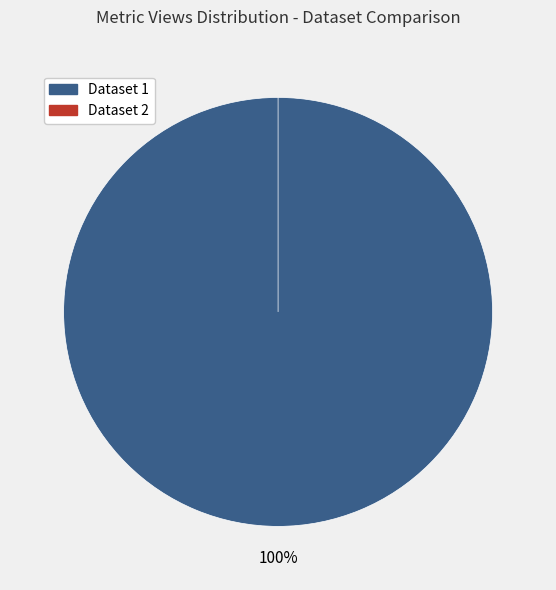

Combined, do 60d201590781901dea633247 and 649cd08e078190ea952176ee account for over 50%?

Yes